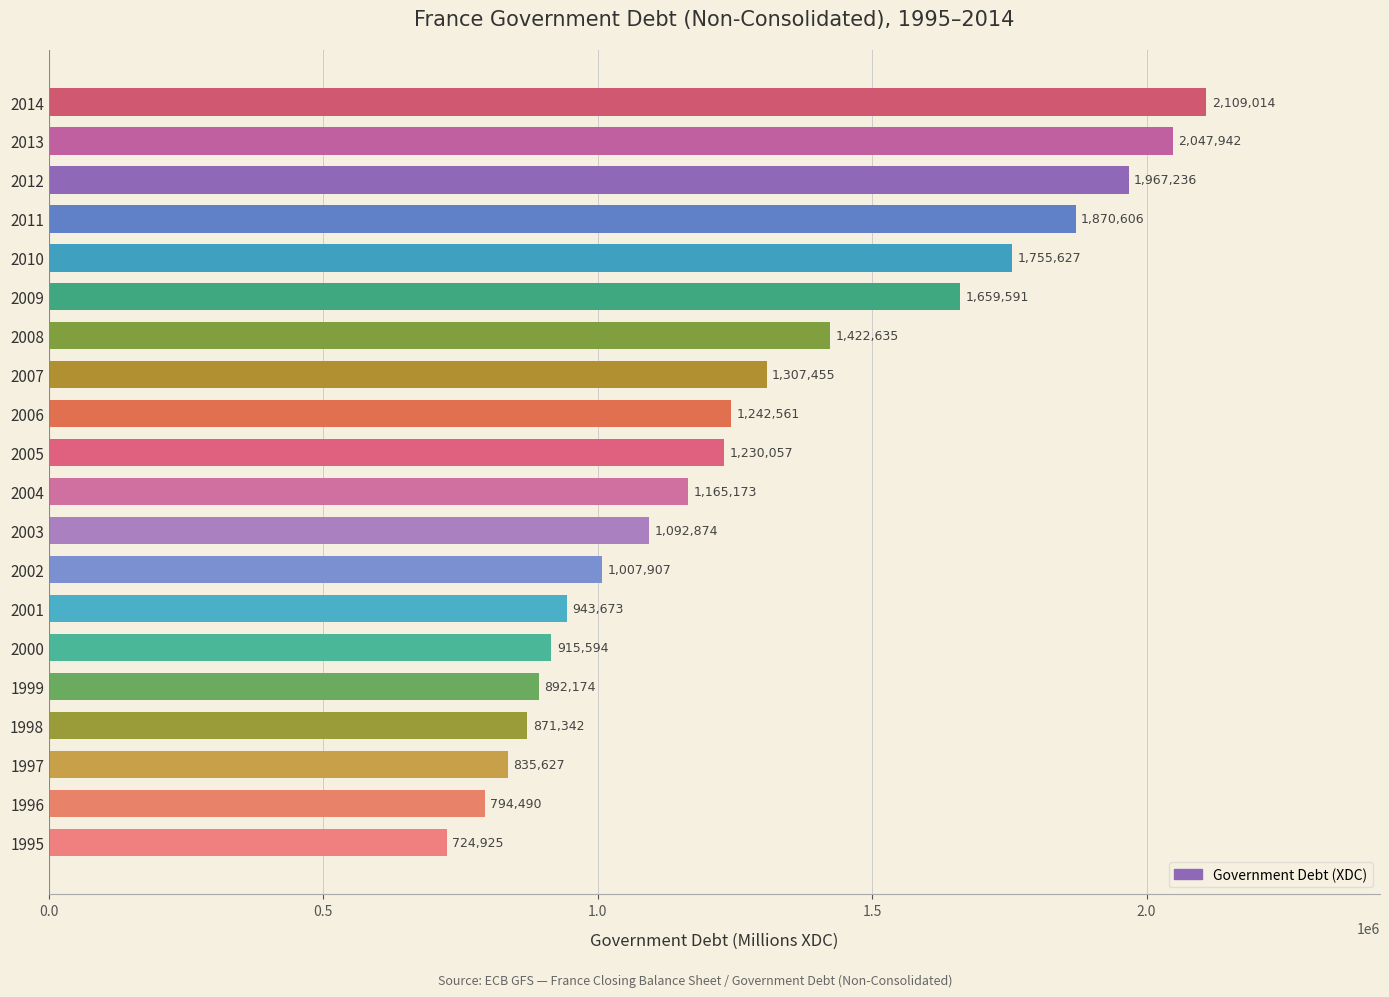

Rank the categories by value from lowest to highest.

1995, 1996, 1997, 1998, 1999, 2000, 2001, 2002, 2003, 2004, 2005, 2006, 2007, 2008, 2009, 2010, 2011, 2012, 2013, 2014